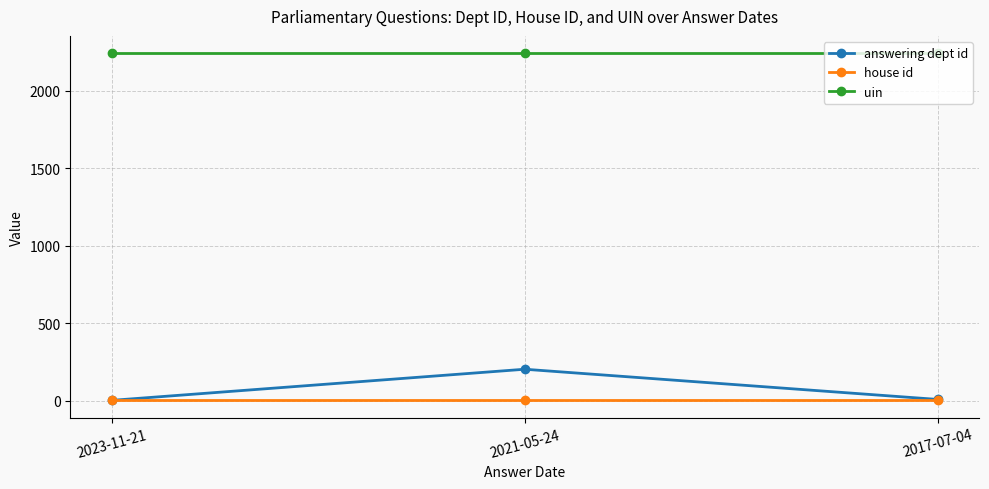

What is the minimum value shown in the chart?

1